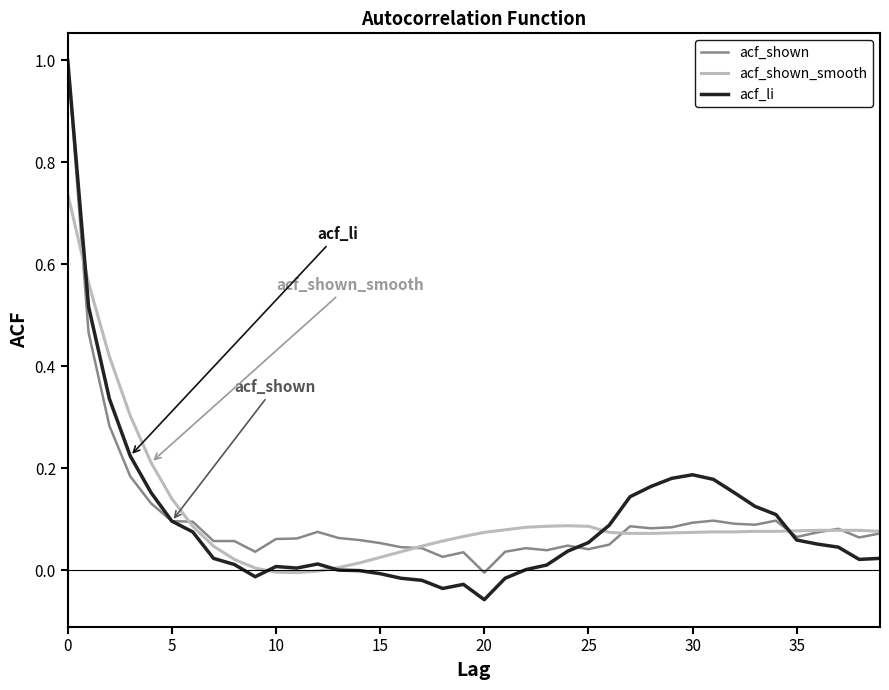

Which series has the widest spread of values?

acf_li